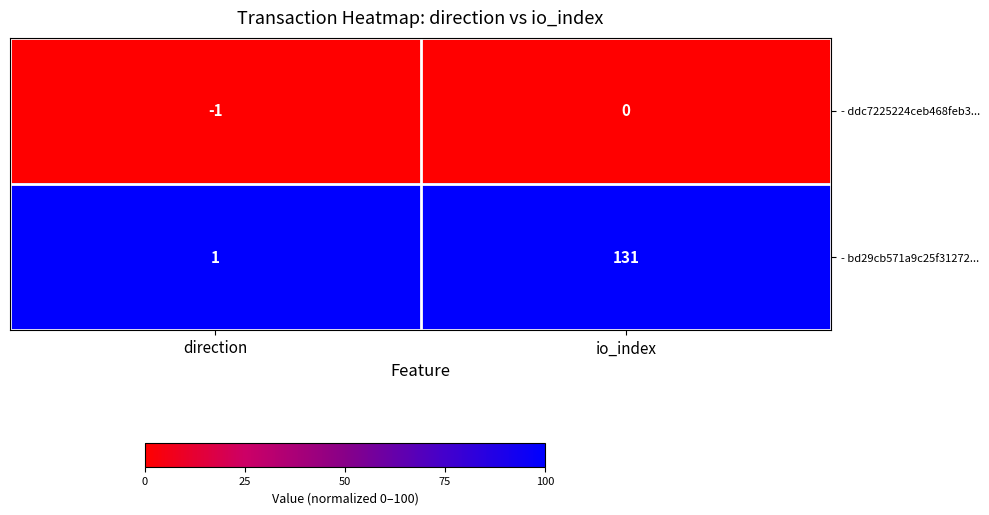

What is the maximum value shown in the chart?

131